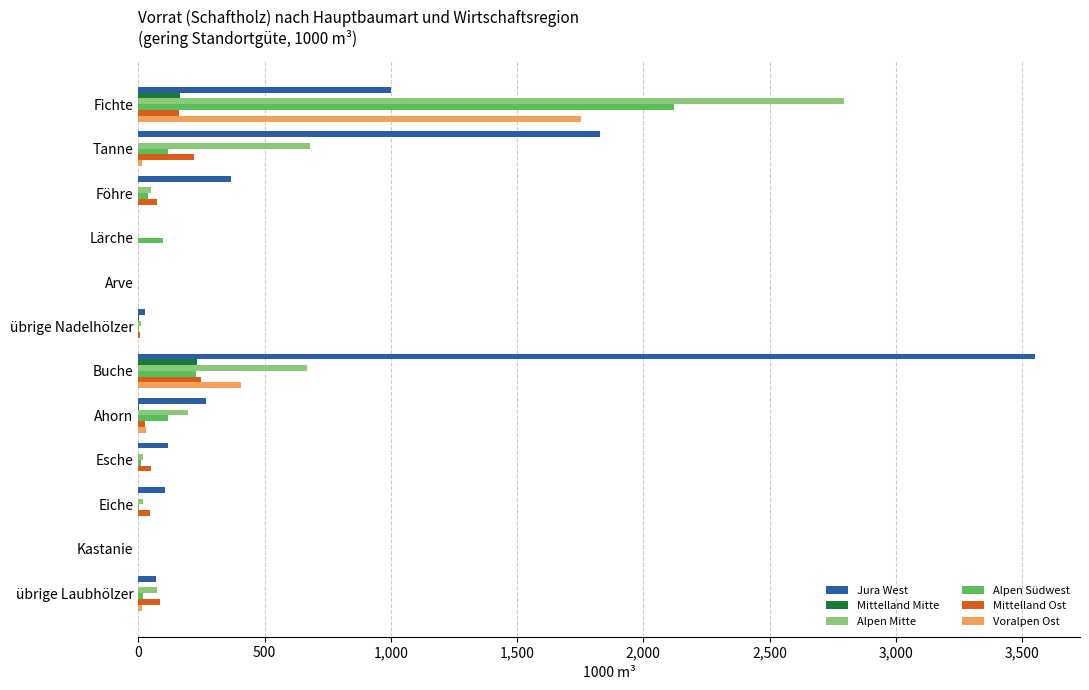

True or false: Jura West has a value of 1683 at Arve.

False